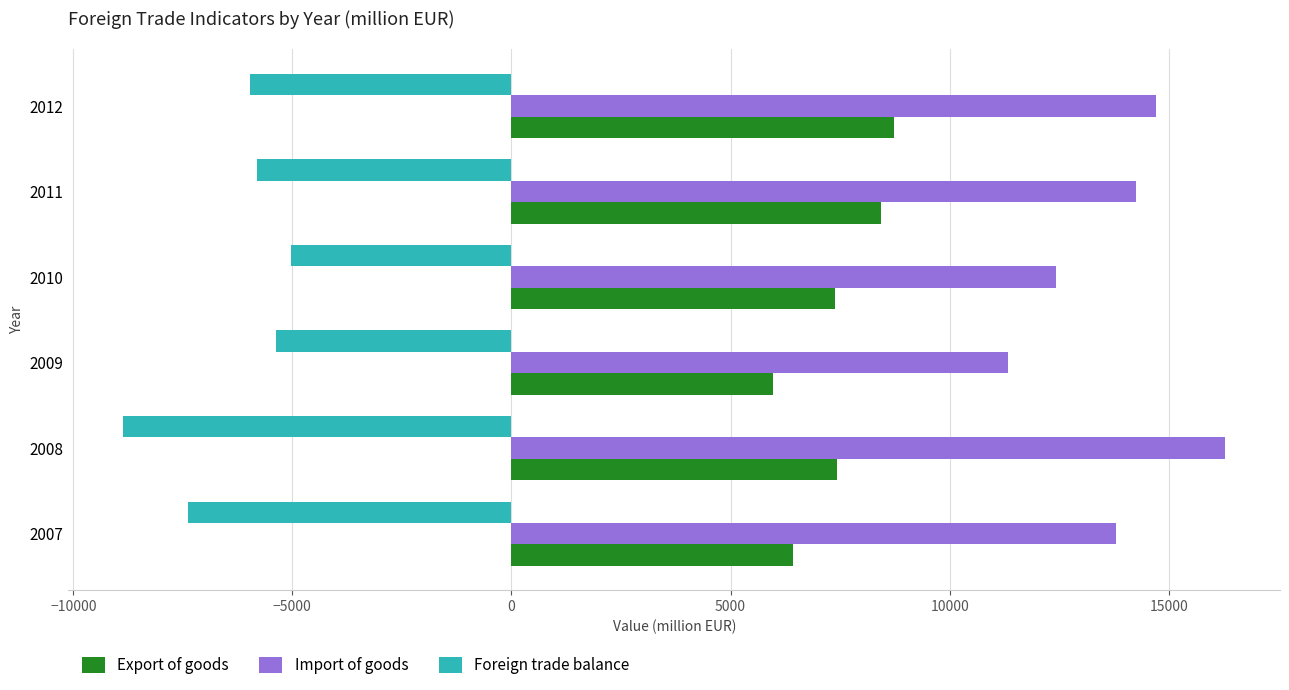

The Foreign trade balance series shows -5973.9 at 2012. True or false?

True